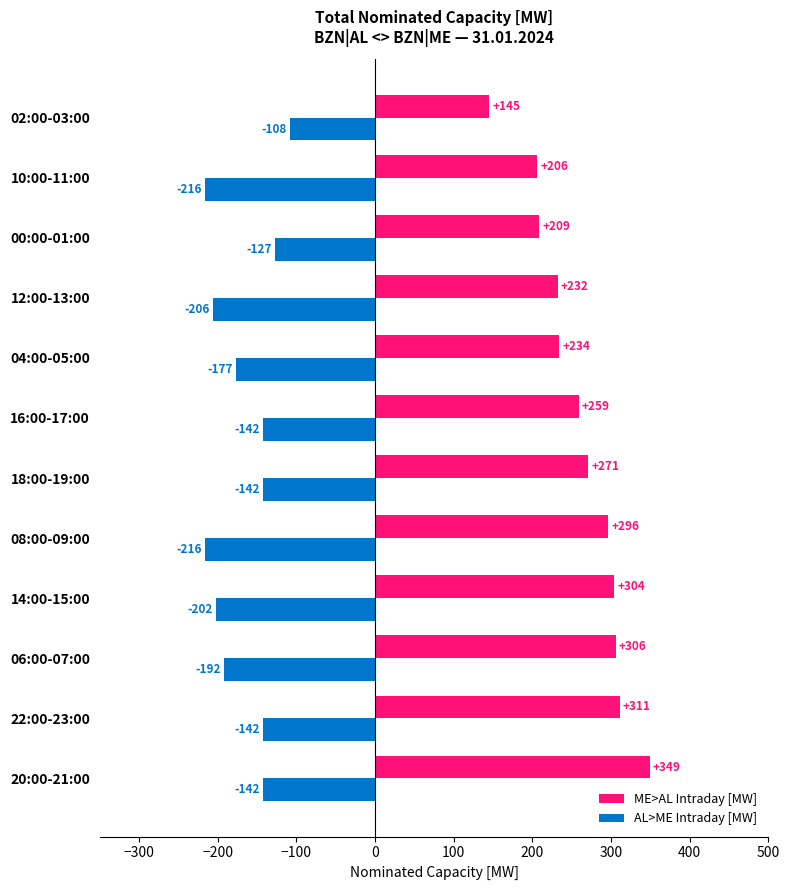

Which category has the highest value in the ME>AL Intraday [MW] series?

20:00-21:00